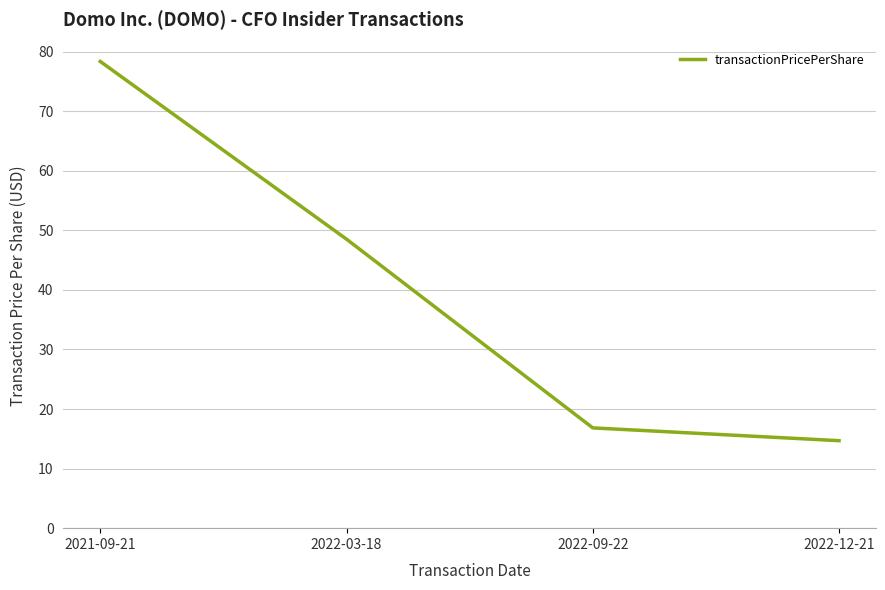

Reading left to right, transcribe all the data shown in this chart.

78.4	48.5	16.8	14.7